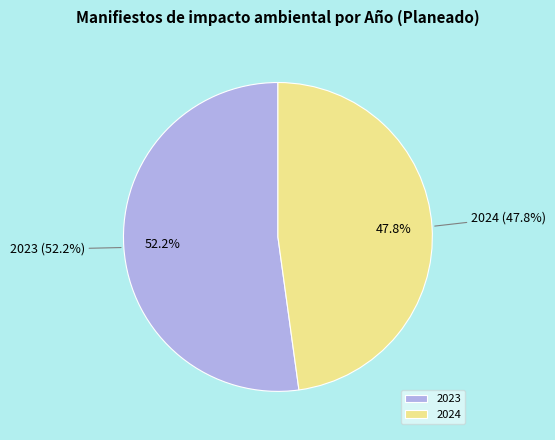

What is the ratio of the value at 2023 to the value at 2024?

1.1